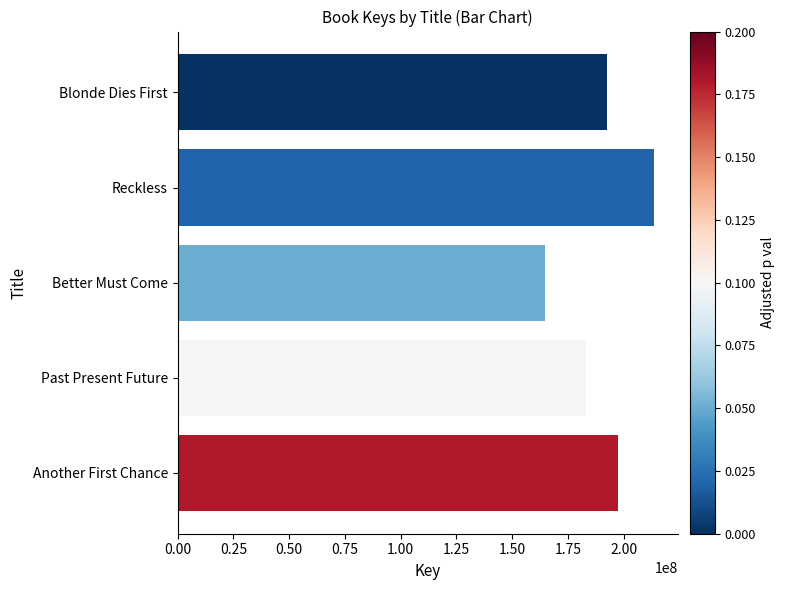

What is the difference between the maximum and minimum values?

48878234